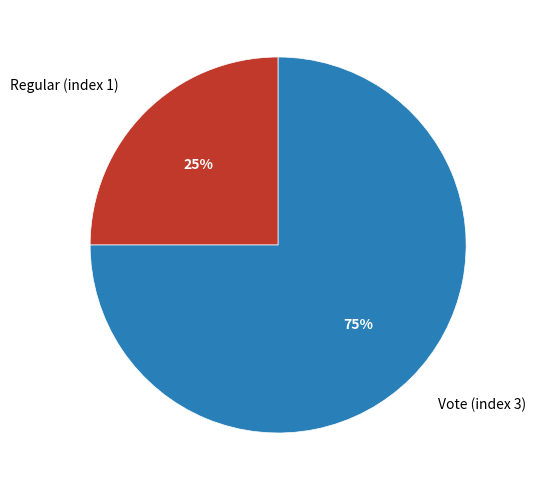

Which slice represents more than half of the pie?

Vote (index 3)